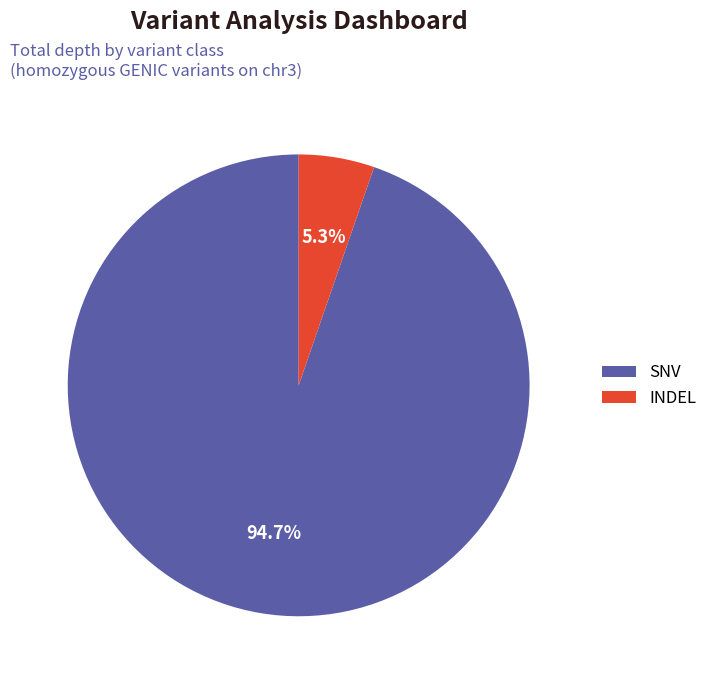

Which category has the biggest portion of the pie?

SNV